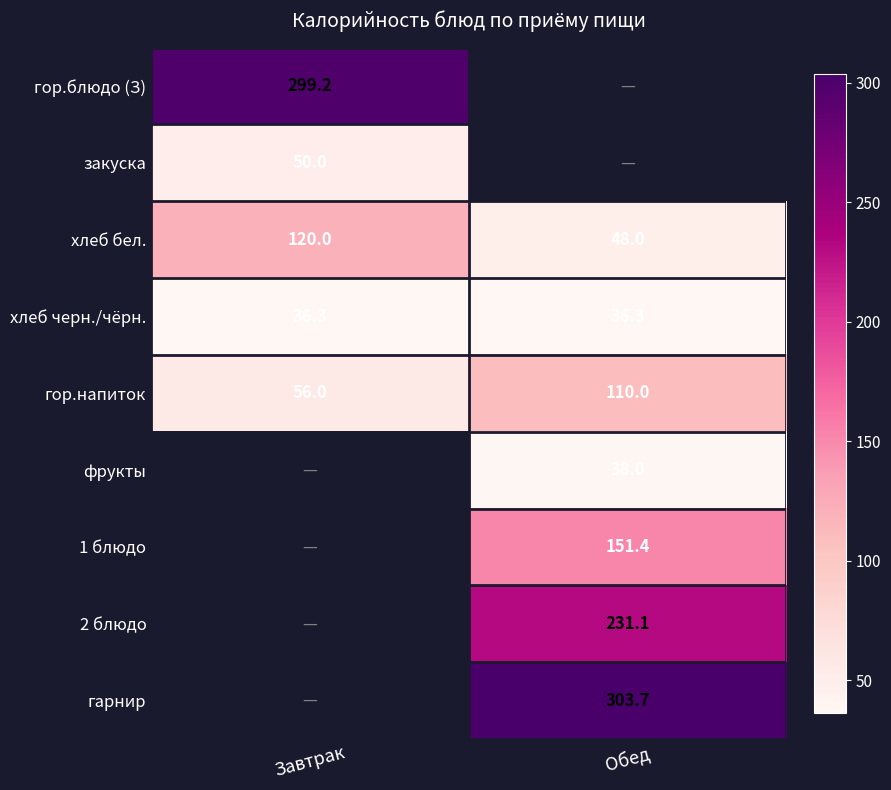

What is the difference between the maximum and minimum values in the гор.напиток series?

54.0